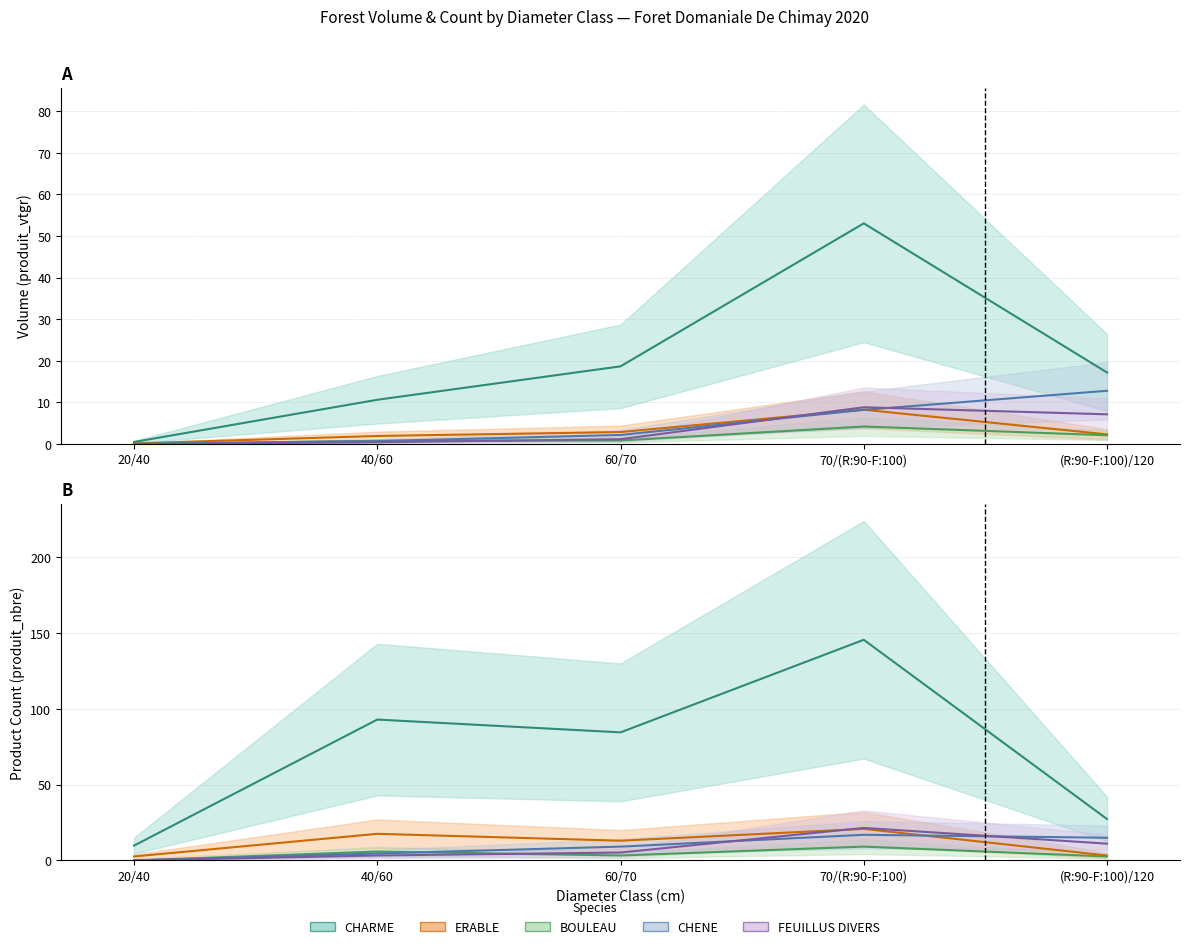

Reading left to right, transcribe all the data shown in this chart.

CHARME: 20/40=0.5	40/60=10.6	60/70=18.7	70/(R:90-F:100)=53.1	(R:90-F:100)/120=17.2
ERABLE: 20/40=0.1	40/60=1.9	60/70=2.9	70/(R:90-F:100)=8.2	(R:90-F:100)/120=2.3
BOULEAU: 20/40=0.0	40/60=0.8	60/70=0.8	70/(R:90-F:100)=4.2	(R:90-F:100)/120=2.1
CHENE: 20/40=0.0	40/60=0.7	60/70=2.2	70/(R:90-F:100)=8.2	(R:90-F:100)/120=12.8
FEUILLUS DIVERS: 20/40=0.0	40/60=0.4	60/70=1.2	70/(R:90-F:100)=8.8	(R:90-F:100)/120=7.1